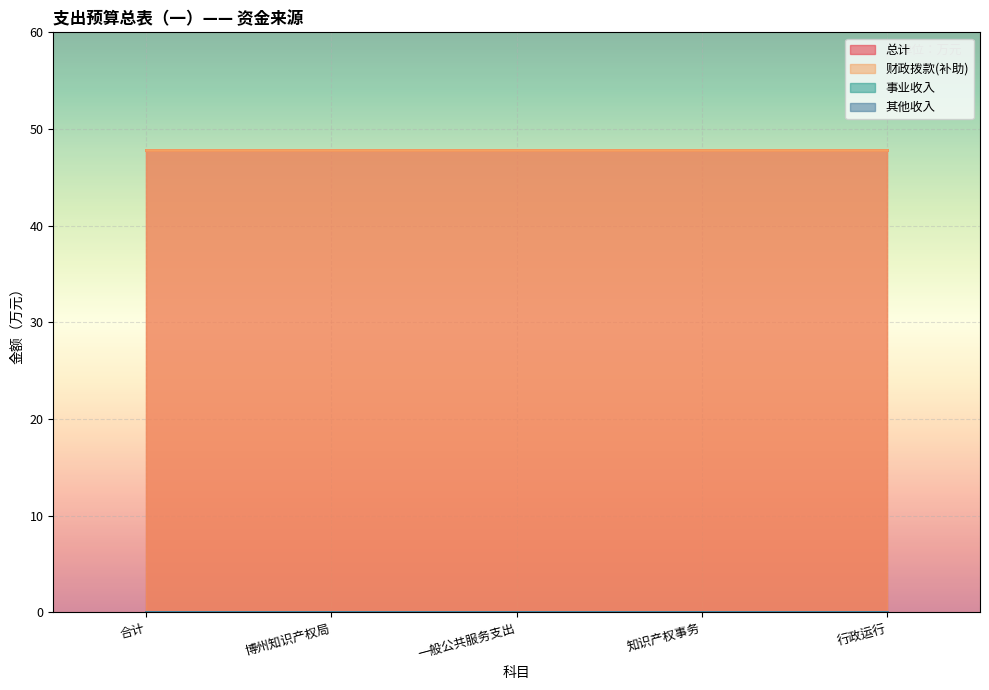

True or false: 其他收入 has more than 0 points higher than both neighbors.

False